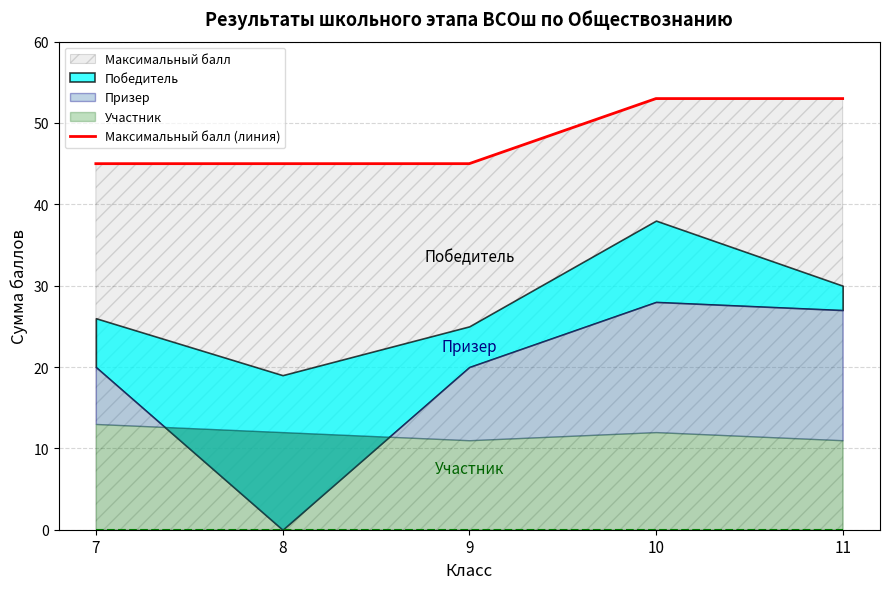

What is the difference between the maximum and minimum values?

8